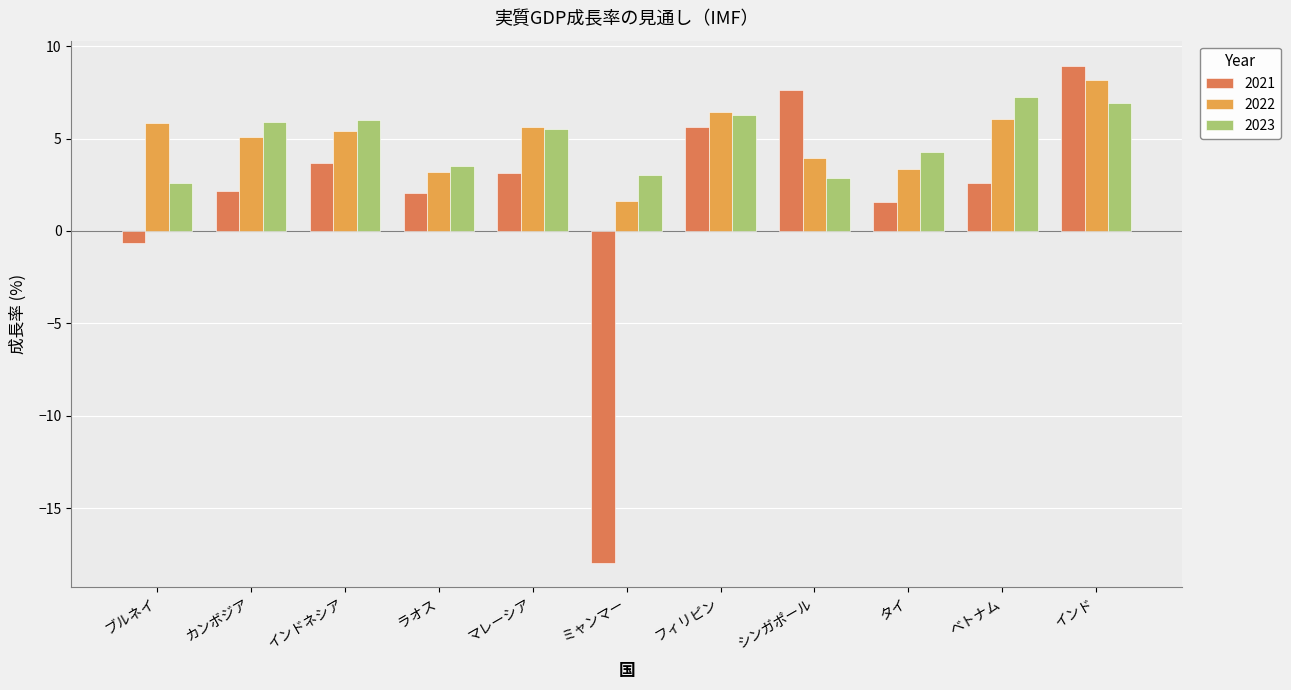

What is the total value across all series at ミャンマー?

-13.3